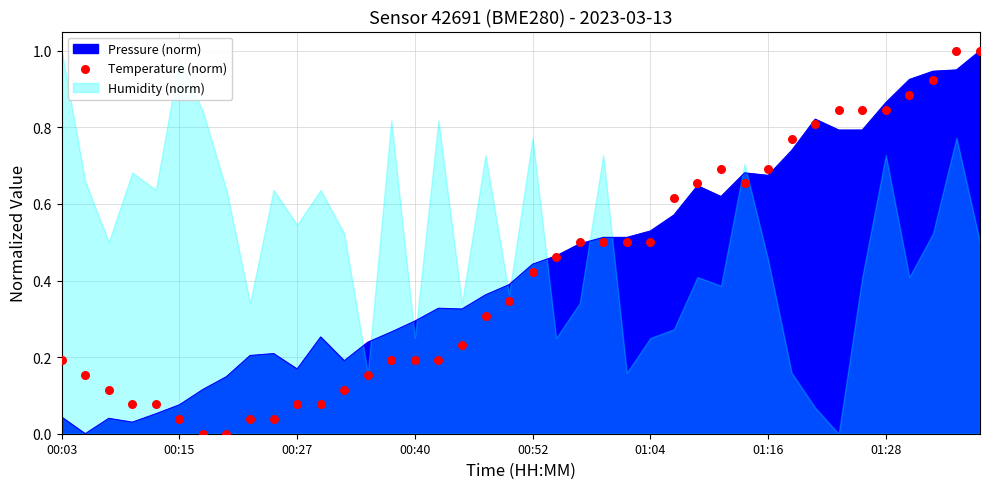

Between 14 and 30, which is larger?

30